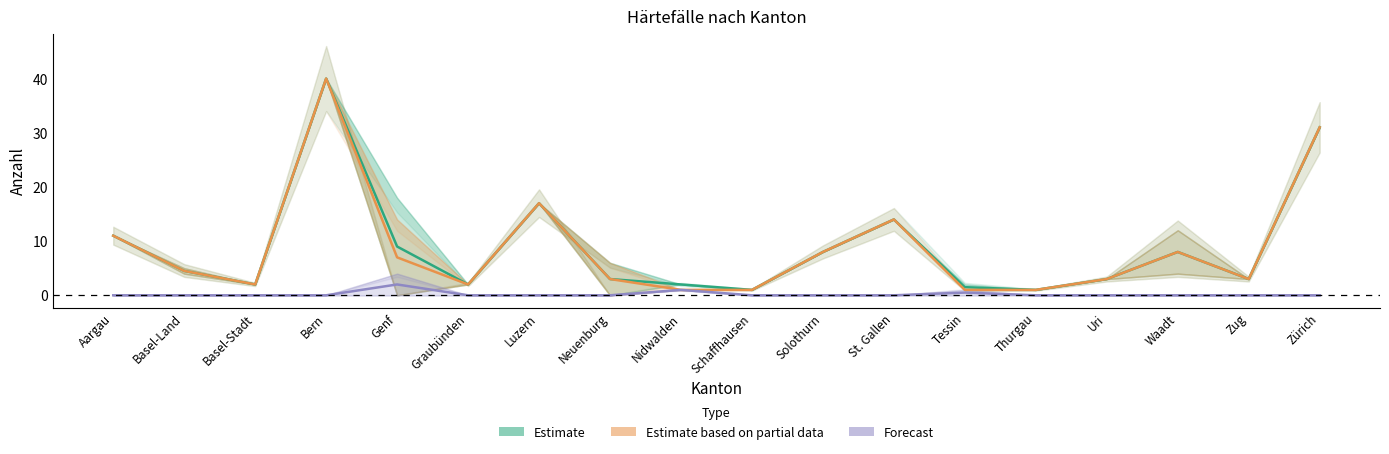

Between Waadt and Nidwalden, which is larger?

Waadt